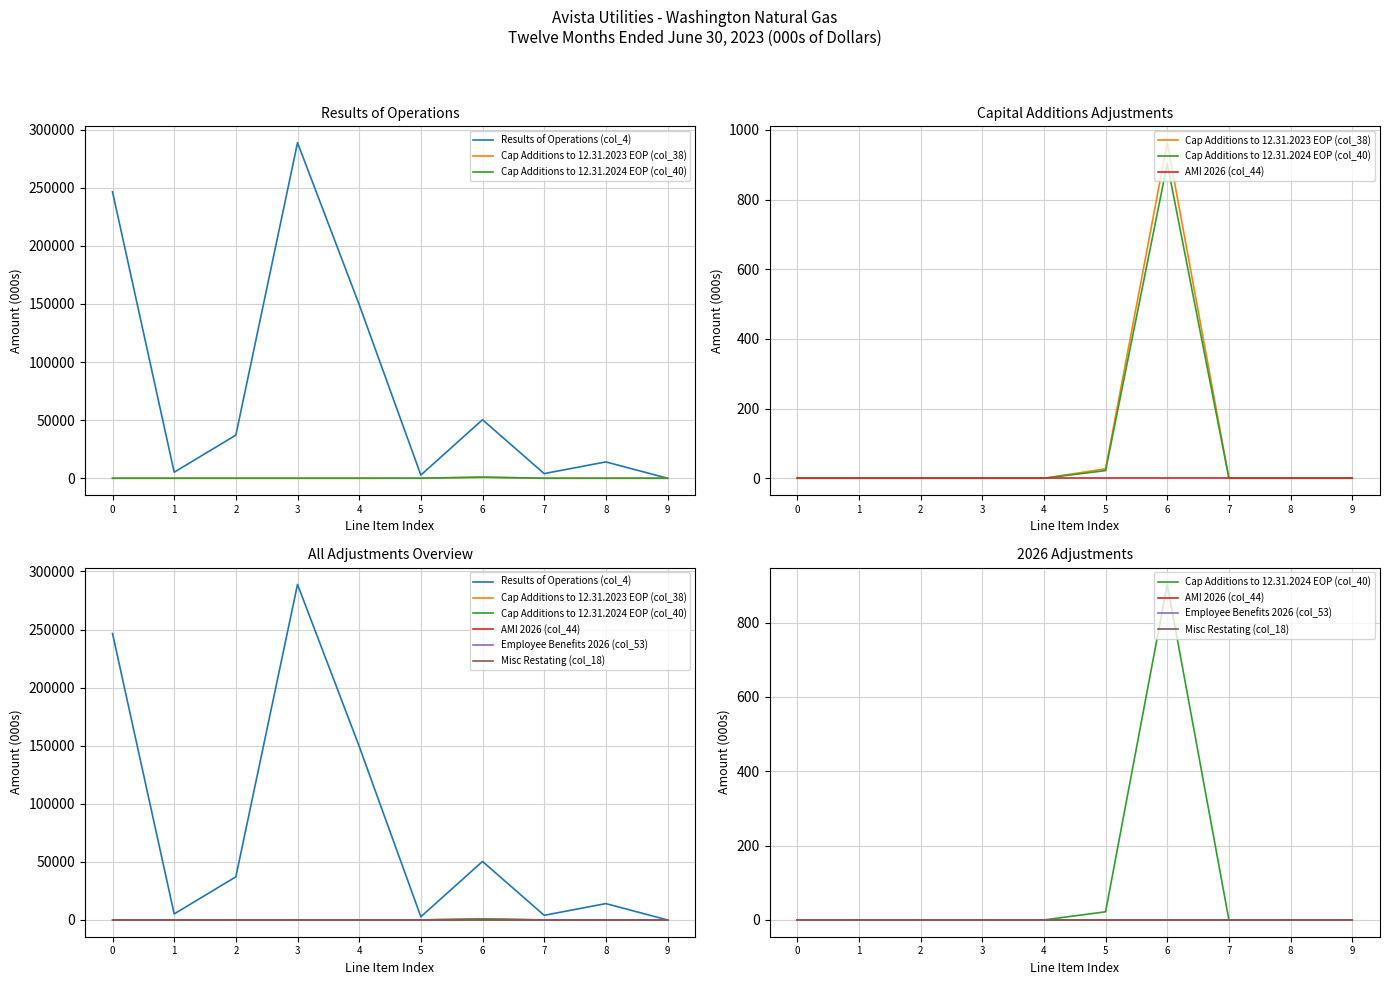

Which series changed the most between 6 and 9?

Results of Operations (col_4)